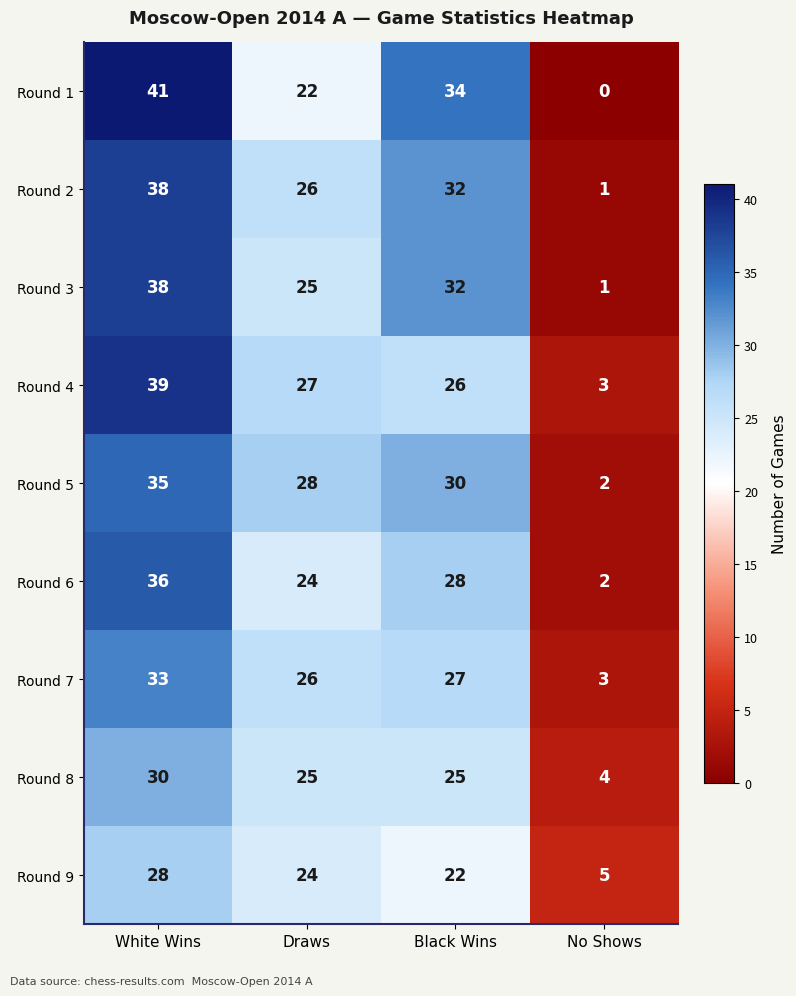

Where does the Round 1 series first go above 34?

White Wins